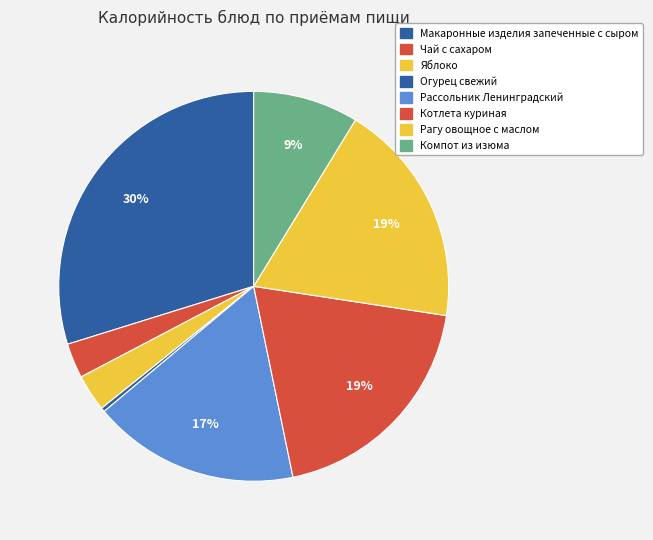

How many slices are in this pie chart?

8